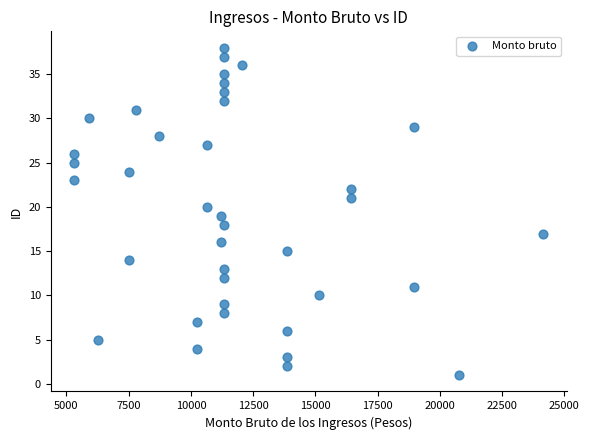

What is the range of Y values (max minus min)?

37